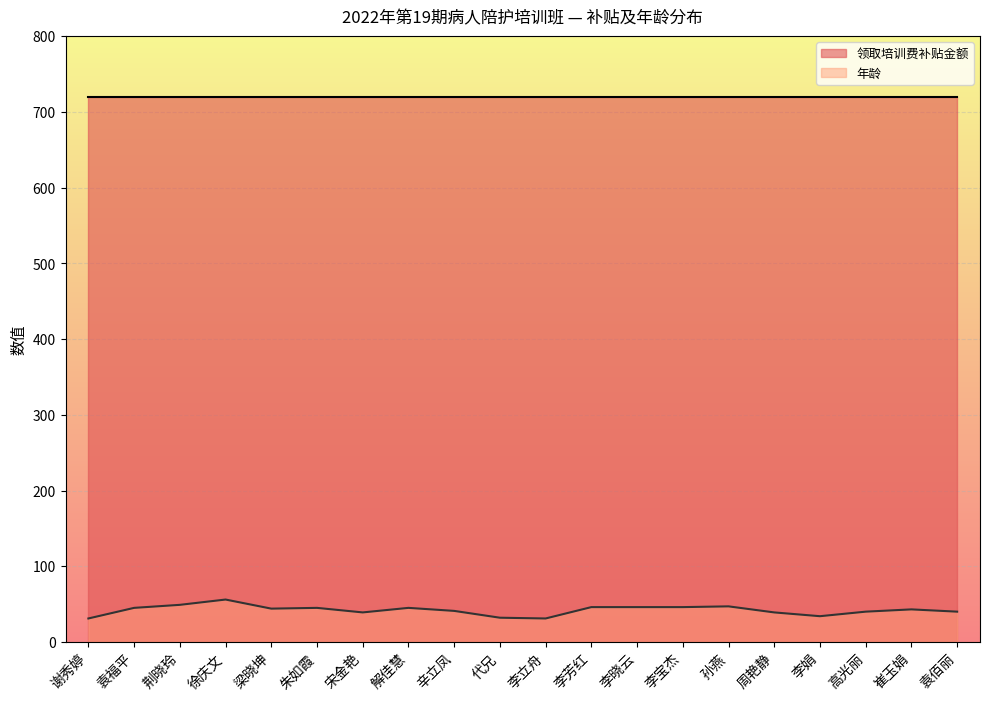

How many points are lower than both their immediate neighbors (excluding endpoints)?

4